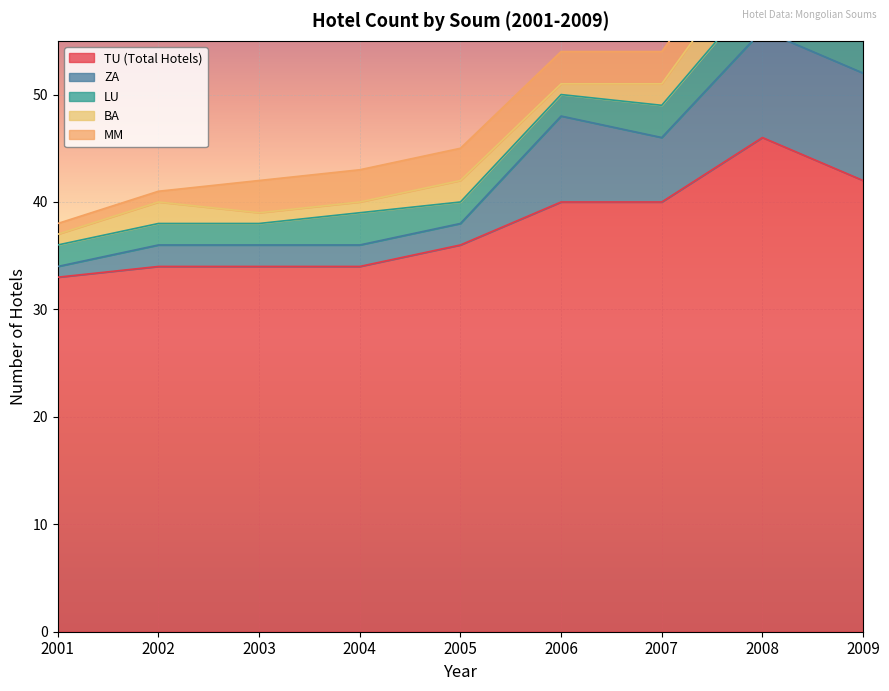

What is the approximate value of TU (Total Hotels) at 2001, to the nearest 5?

35